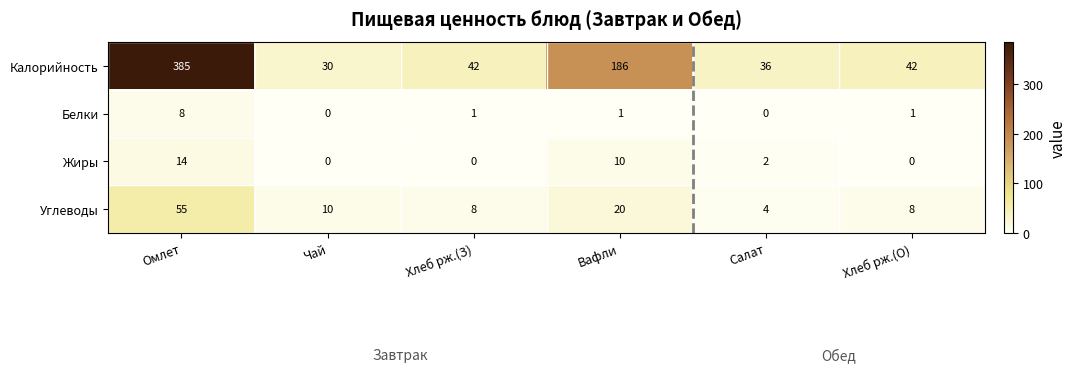

Where does the Жиры series first go above 2?

Омлет